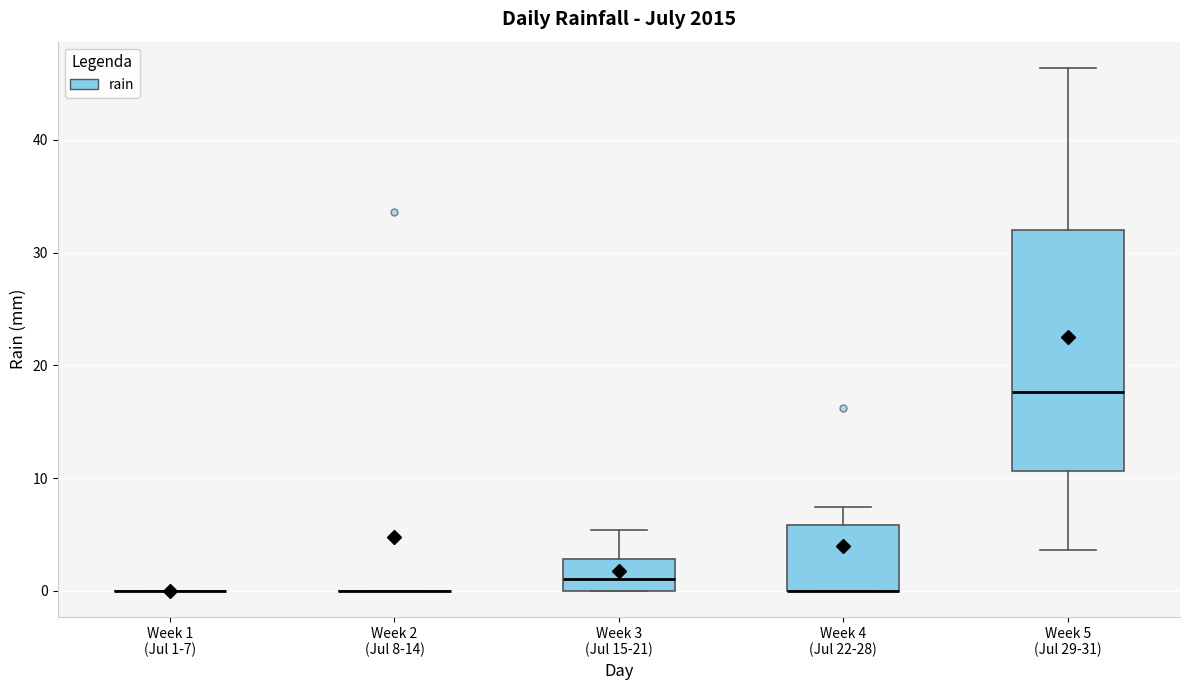

Reading left to right, transcribe this box plot: for each box, give where its median line is, the range the box spans, and where its two whiskers end, as read against the y-axis. The values are not printed on the chart, so give them approximately, as read against the axis.

Week 1 (Jul 1-7): box collapsed to a line at 0, whiskers 0 to 0
Week 2 (Jul 8-14): box collapsed to a line at 0, whiskers 0 to 0
Week 3 (Jul 15-21): median 1, box 0 to 3, whiskers 0 to 5
Week 4 (Jul 22-28): median 0 (drawn on the box's lower edge), box 0 to 6, whiskers 0 to 7
Week 5 (Jul 29-31): median 18, box 11 to 32, whiskers 4 to 46